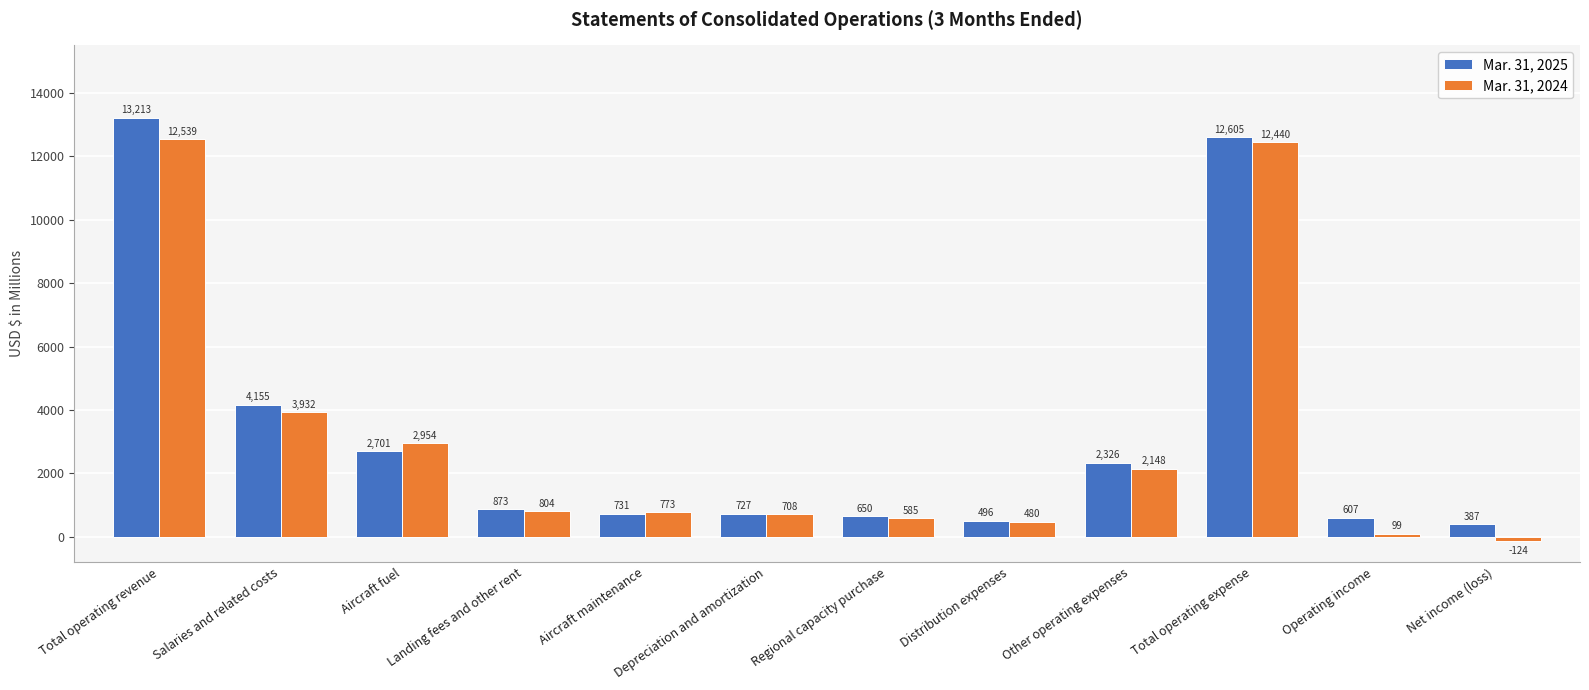

How many bars are there in total?

24